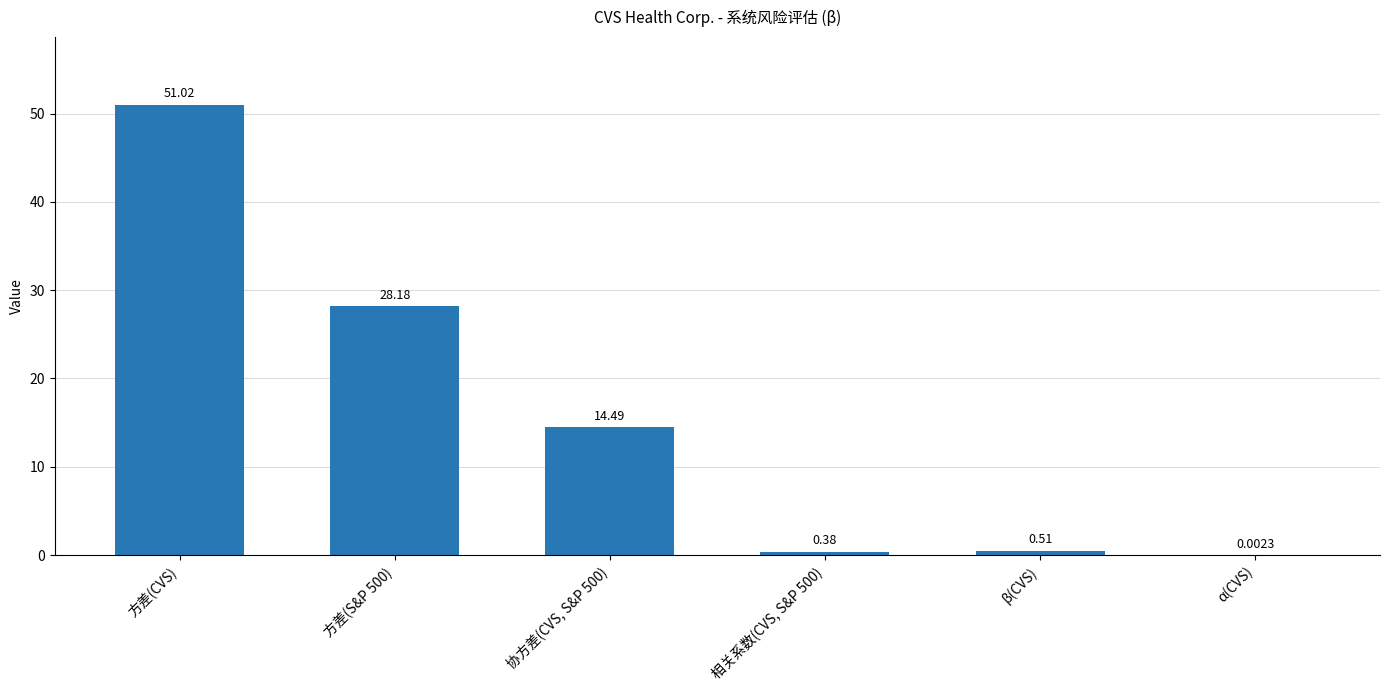

At which category does the chart reach its peak across all series?

方差(CVS)